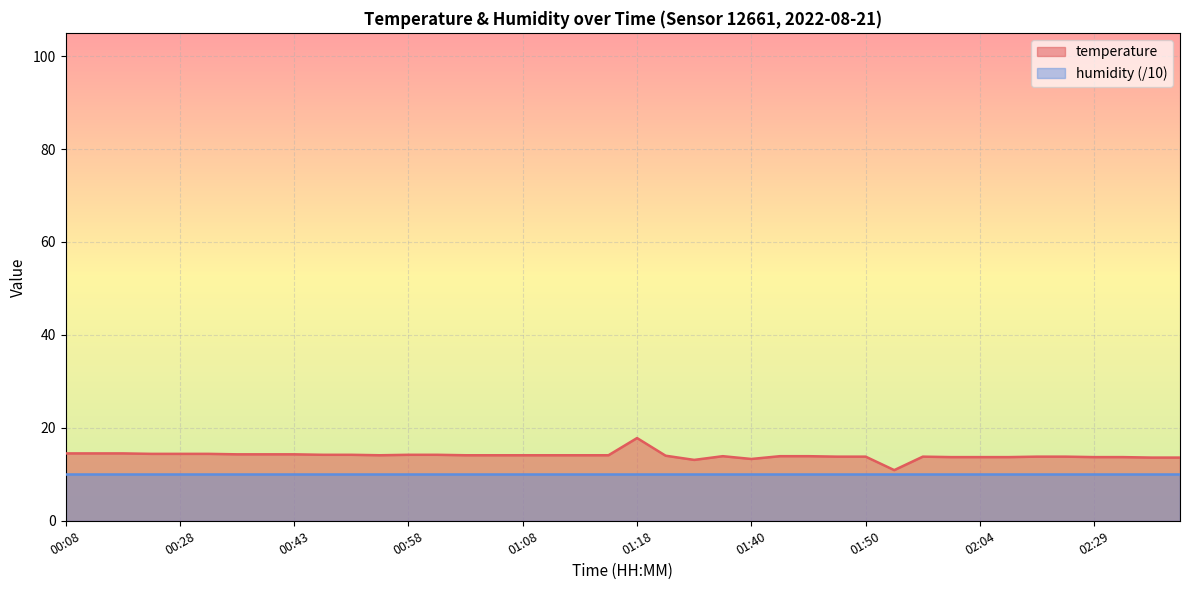

Reading left to right, list all the values displayed in this chart.

00:08=14.5	00:11=14.5	00:23=14.5	00:26=14.4	00:28=14.4	00:33=14.4	00:38=14.3	00:40=14.3	00:43=14.3	00:50=14.2	00:53=14.2	00:55=14.1	00:58=14.2	01:00=14.2	01:03=14.1	01:05=14.1	01:08=14.1	01:10=14.1	01:13=14.1	01:15=14.1	01:18=17.8	01:30=14.0	01:32=13.1	01:35=13.9	01:40=13.3	01:42=13.9	01:45=13.9	01:47=13.8	01:50=13.8	01:55=10.9	01:57=13.8	02:00=13.7	02:04=13.7	02:09=13.7	02:14=13.8	02:22=13.8	02:29=13.7	02:31=13.7	02:49=13.6	02:51=13.6